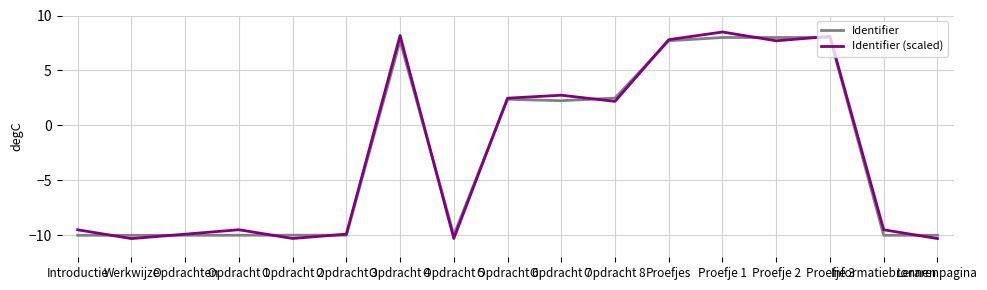

Where is Identifier (scaled) nearest to the value 0?

Opdracht 8